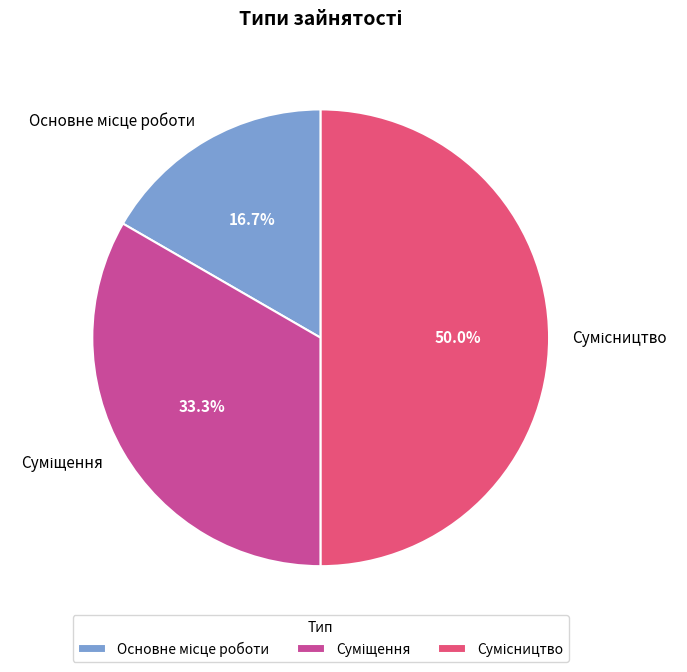

Count the number of slices in the pie.

3